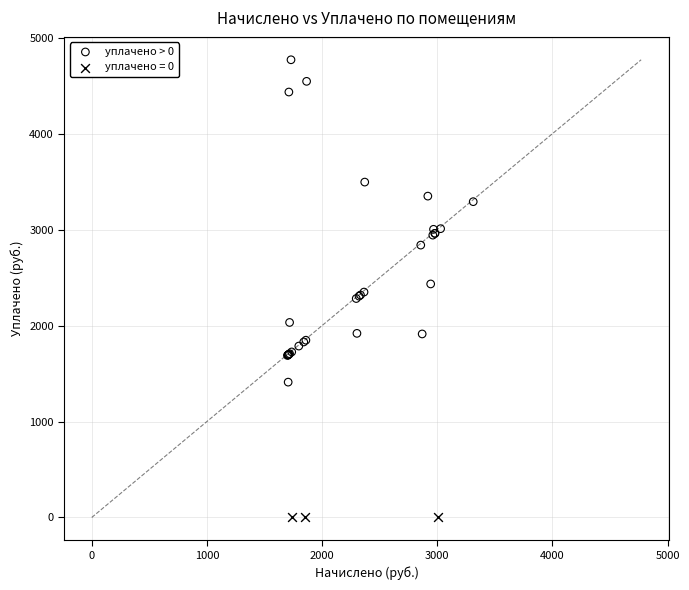

Which series reaches the maximum Y coordinate?

уплачено > 0